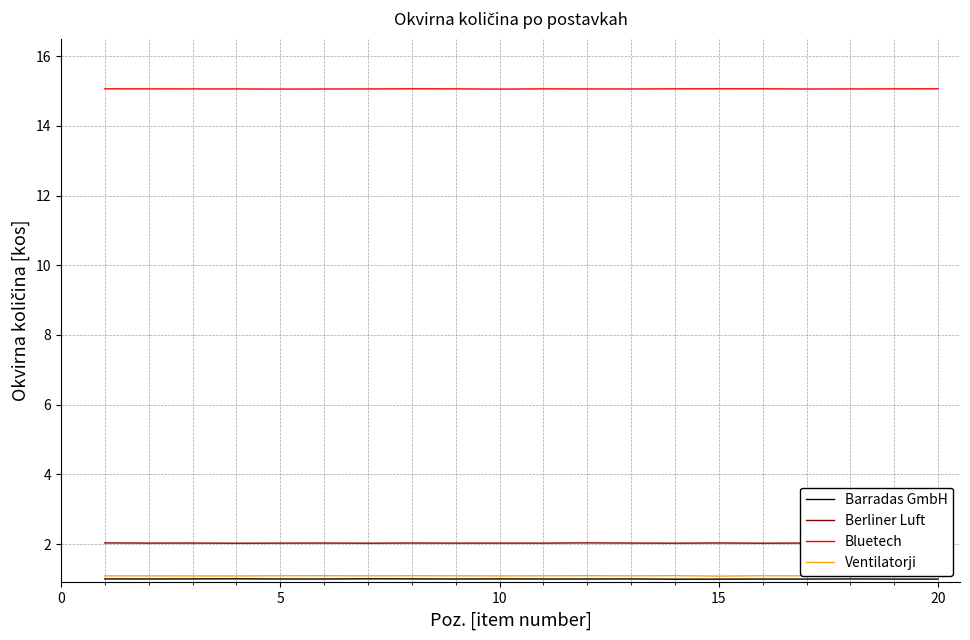

What is the maximum value for Bluetech?

15.1